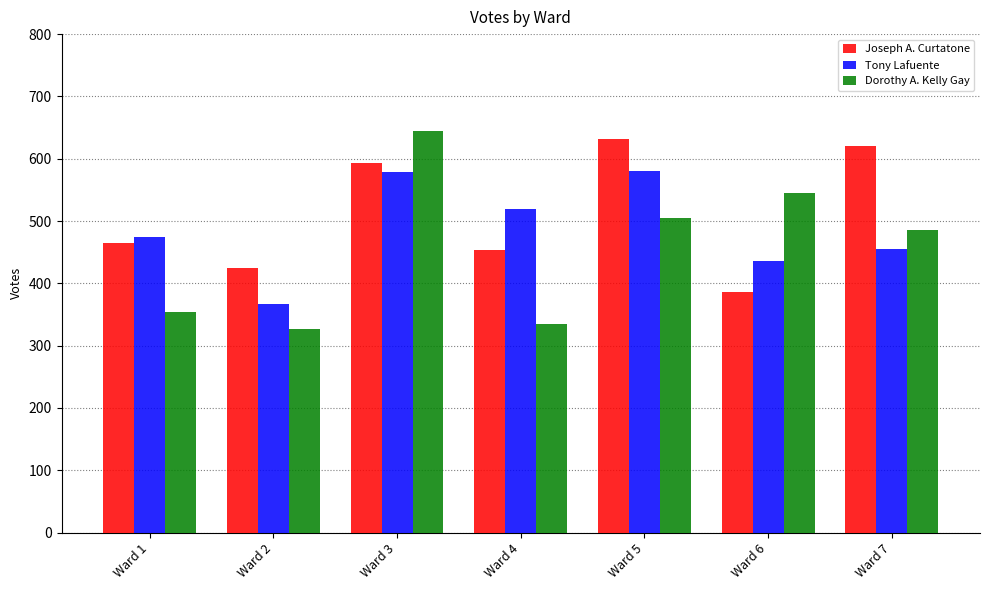

Which category has the highest value across all series?

Ward 3